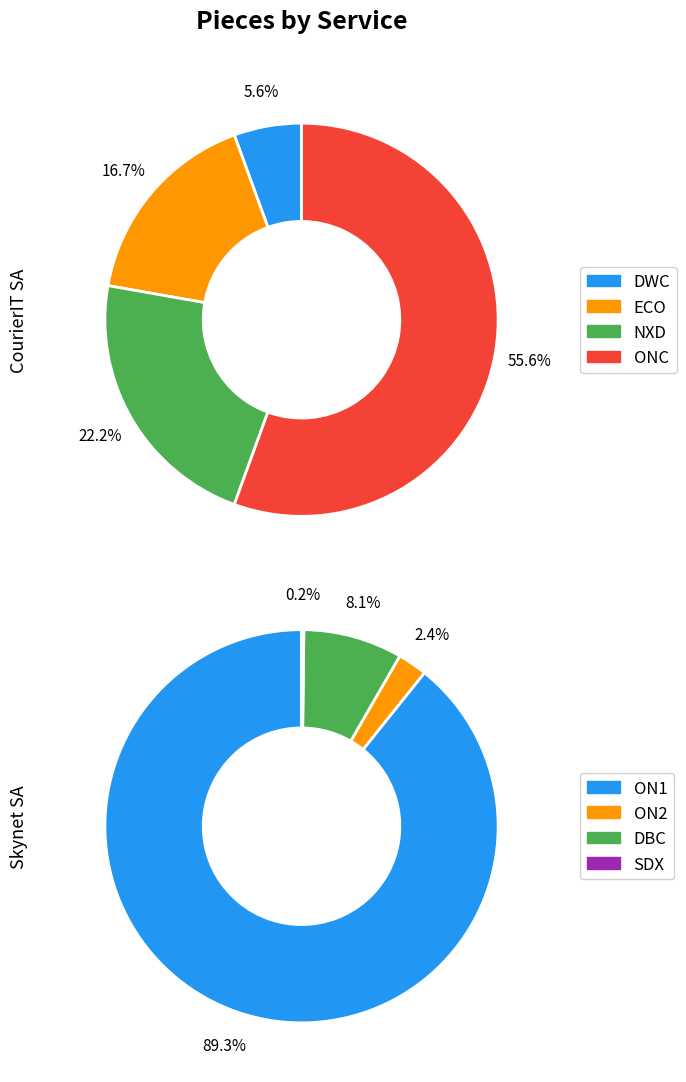

What percentage do CourierIT_SA and 3 together represent?

61.1%